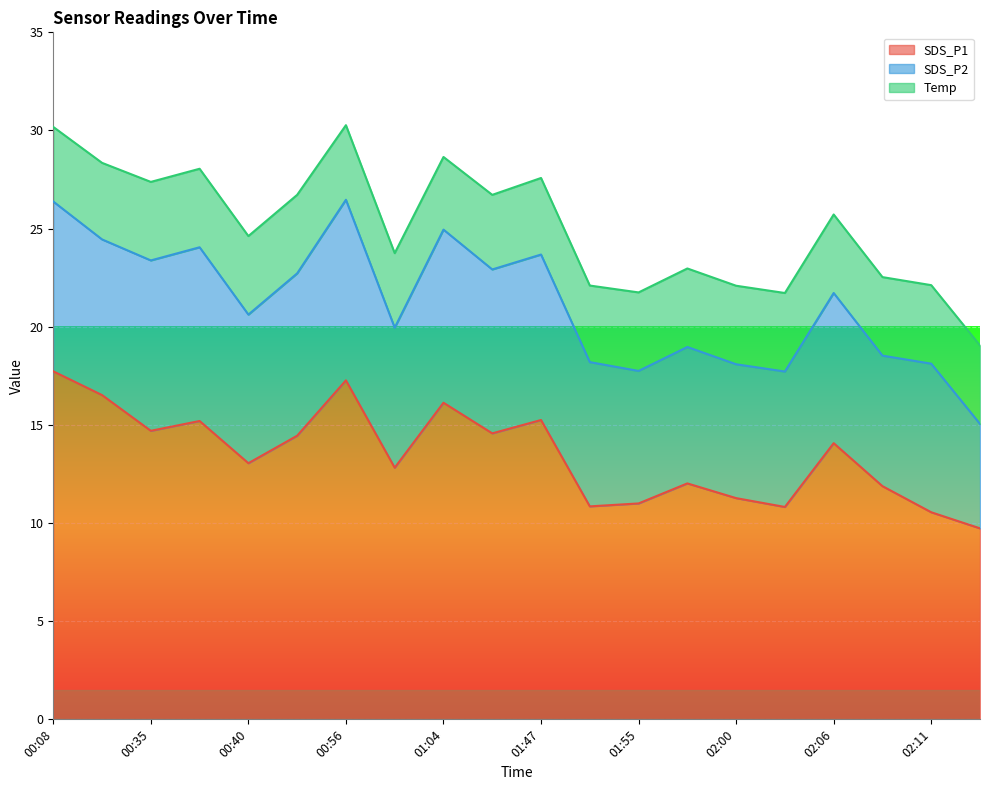

List the series in order of their peak value, lowest first.

Temp, SDS_P2, SDS_P1